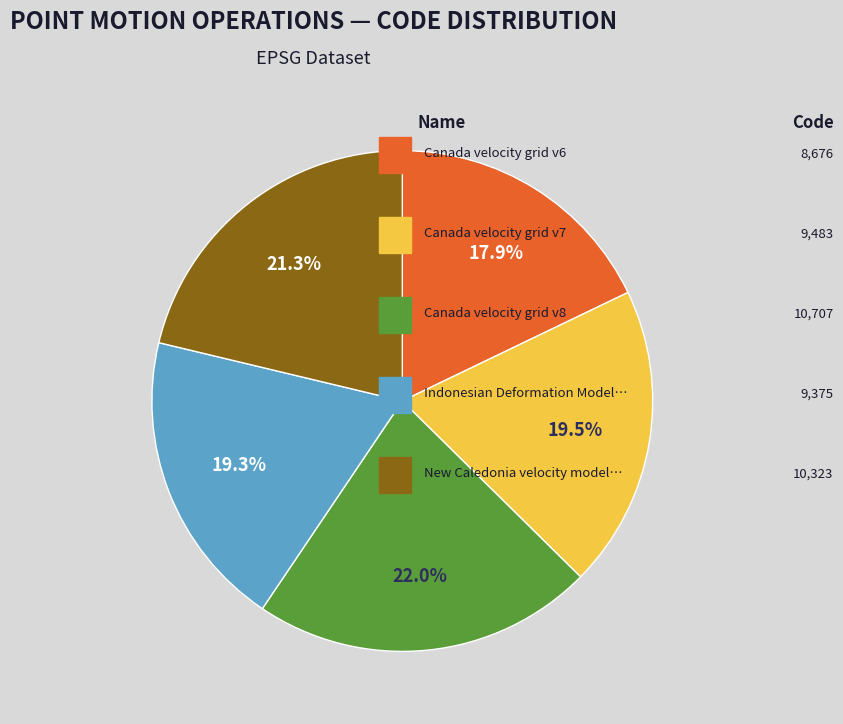

Does any single category account for the majority?

No